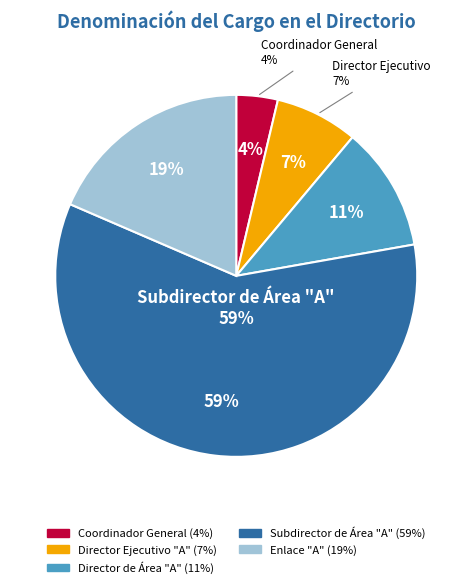

To the nearest percent, what percentage of the pie is Subdirector de Área "A"?

59%